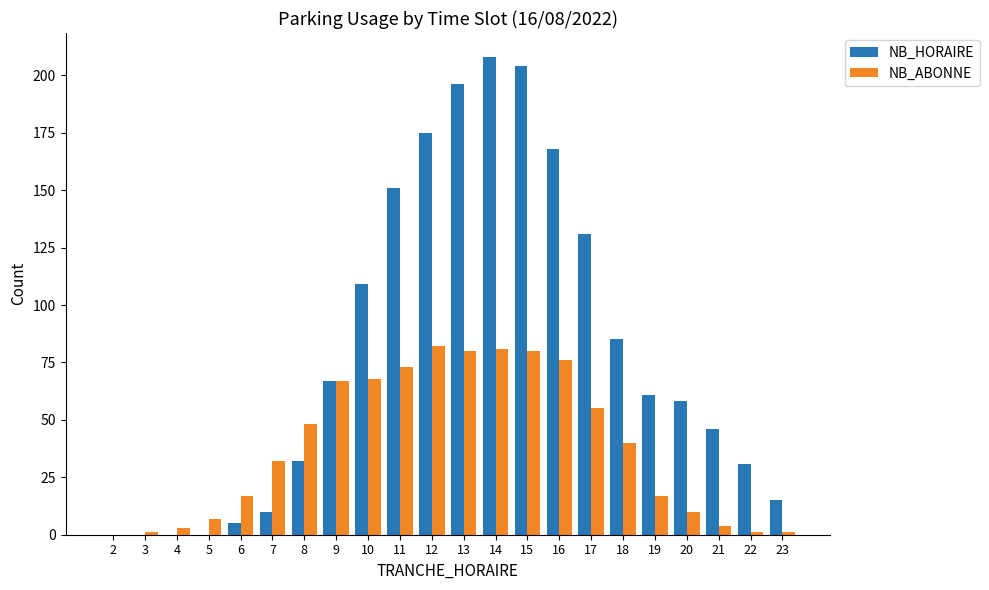

Are the bars grouped side by side (vs. stacked)?

Yes